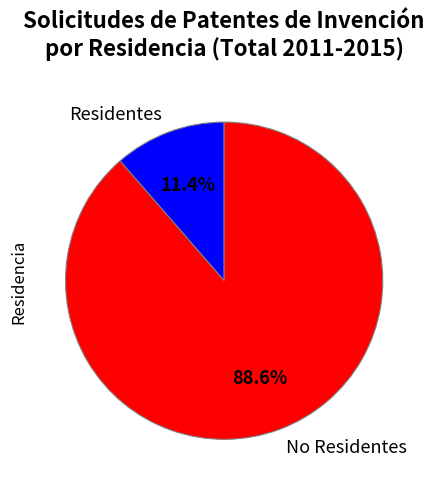

Approximately how many times larger is the value at Residentes compared to No Residentes?

0.1